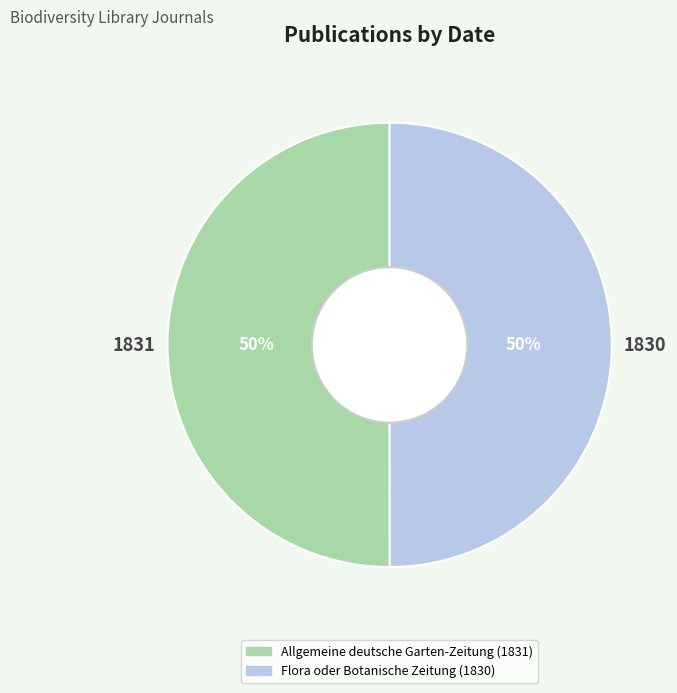

The Flora oder Botanische Zeitung (1830) slice represents 50% of the pie. True or false?

True